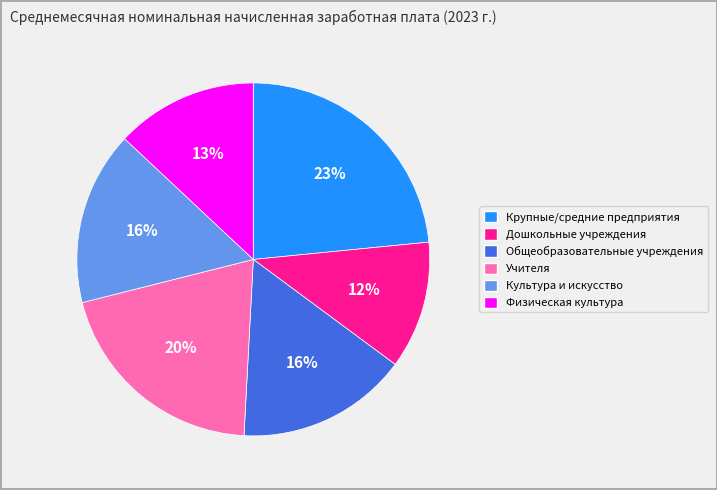

Does any single category account for the majority?

No